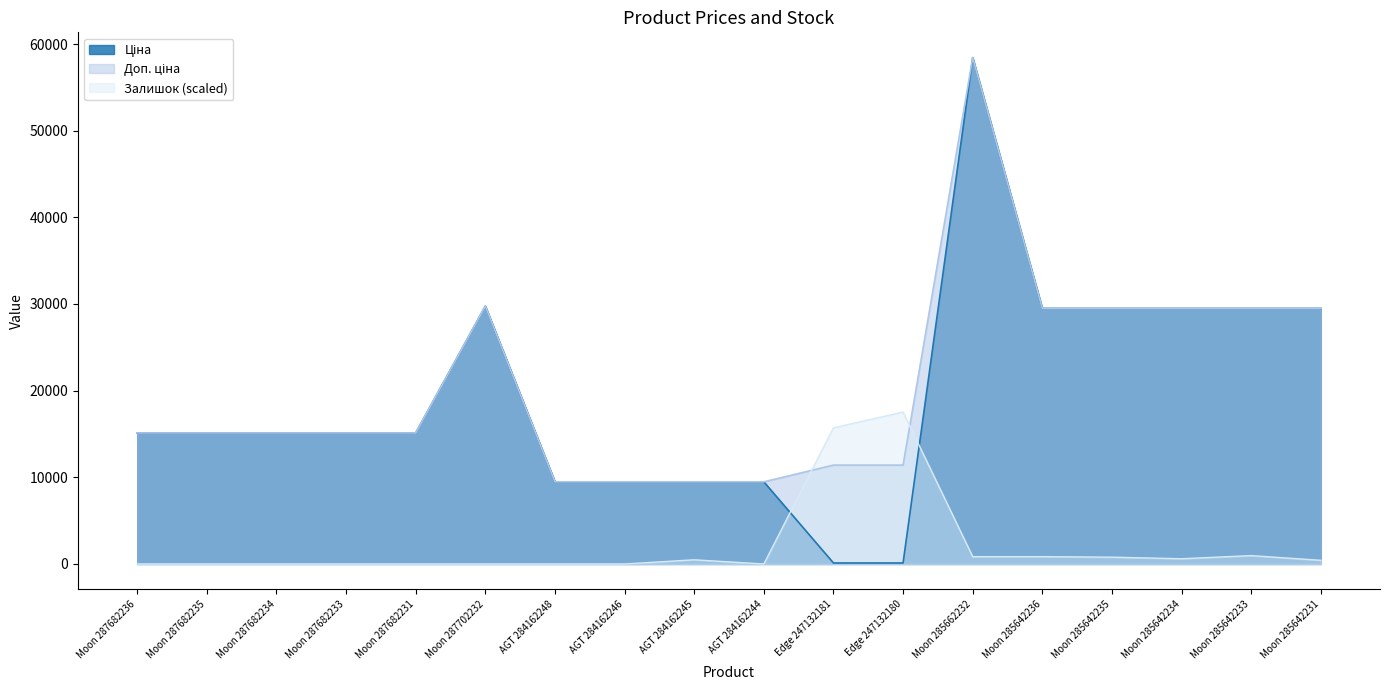

Where is the first local maximum for Залишок?

AGT 284162245